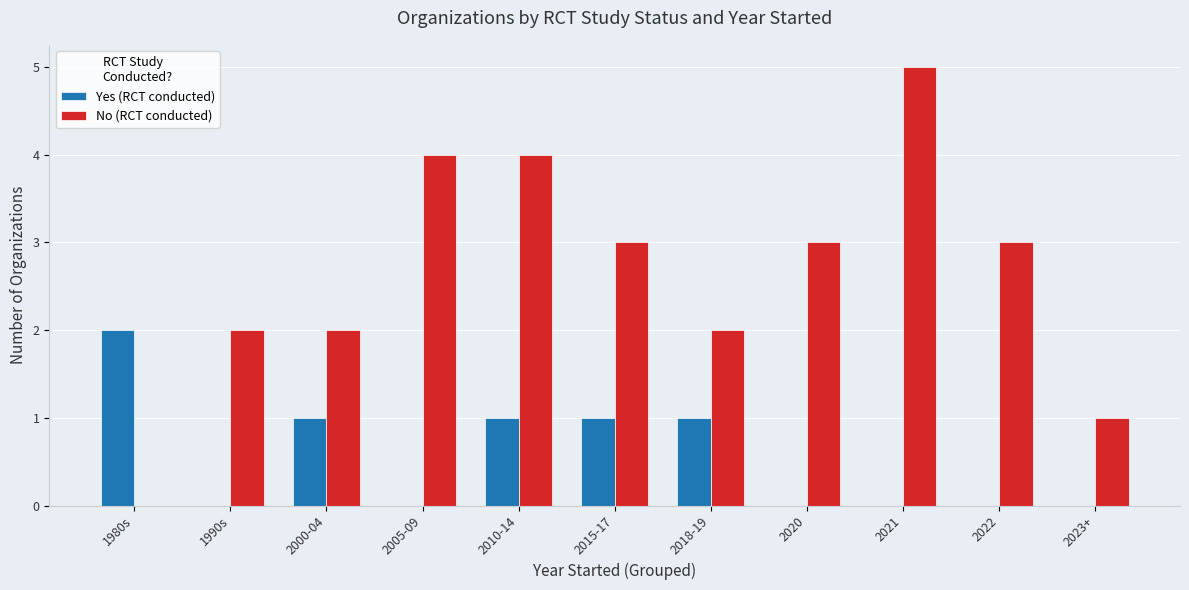

What is the sum of all No (RCT conducted) values?

29